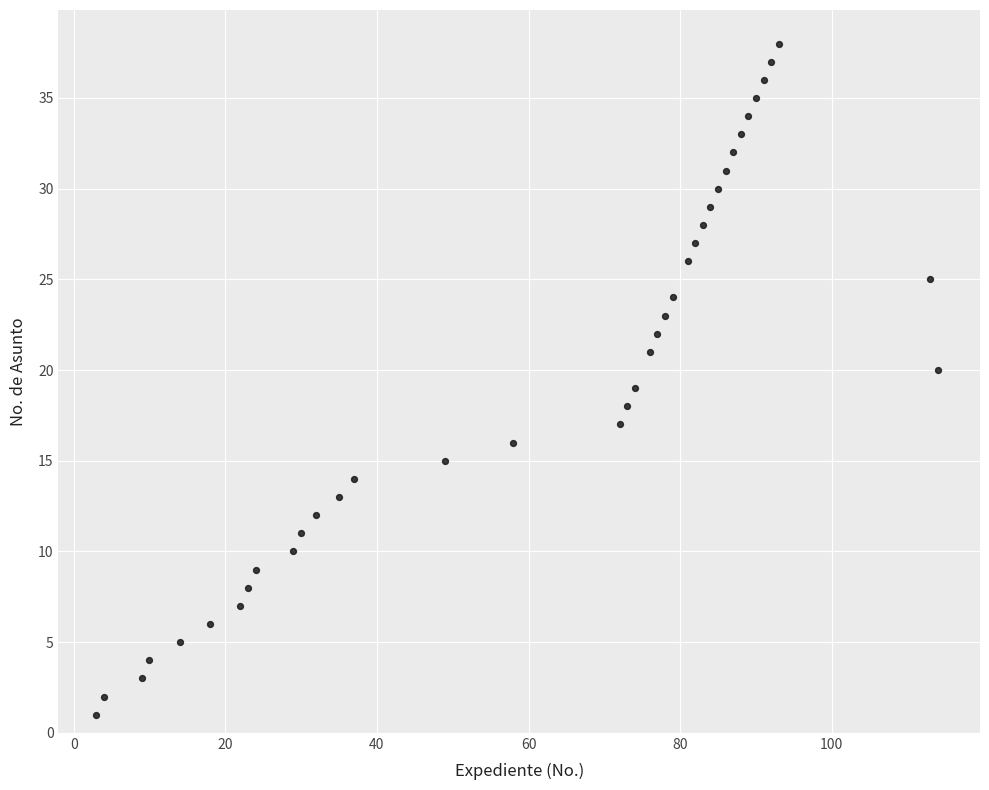

What is the range of X values (max minus min)?

111